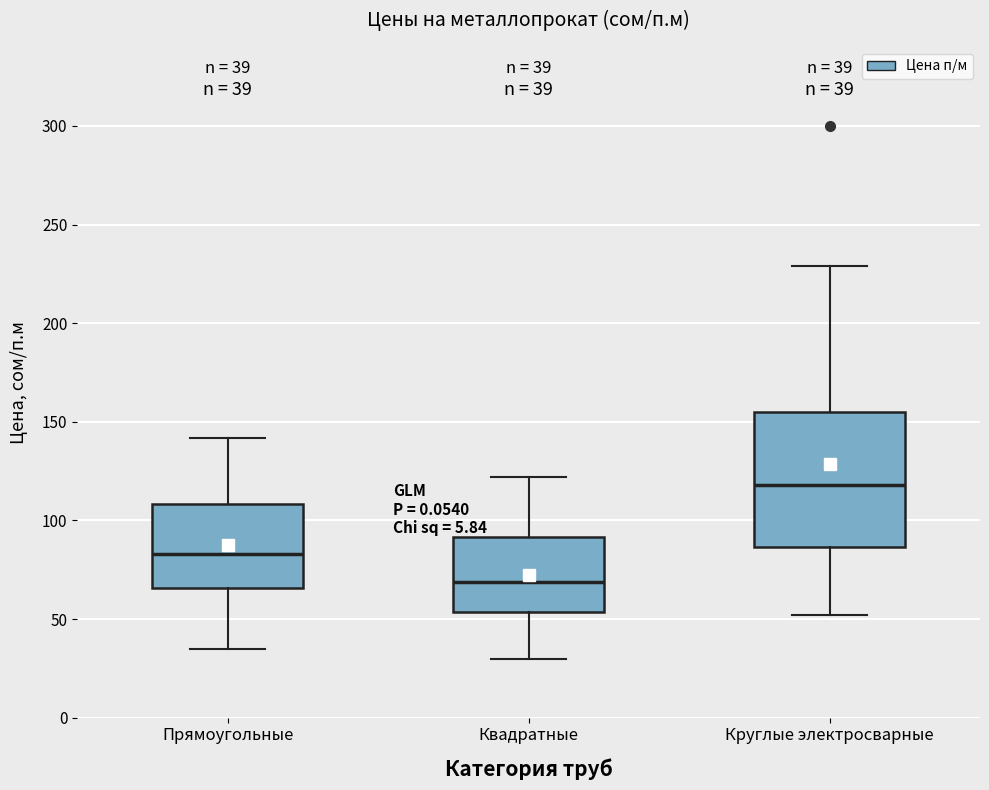

Which box's median line is the highest?

Круглые электросварные